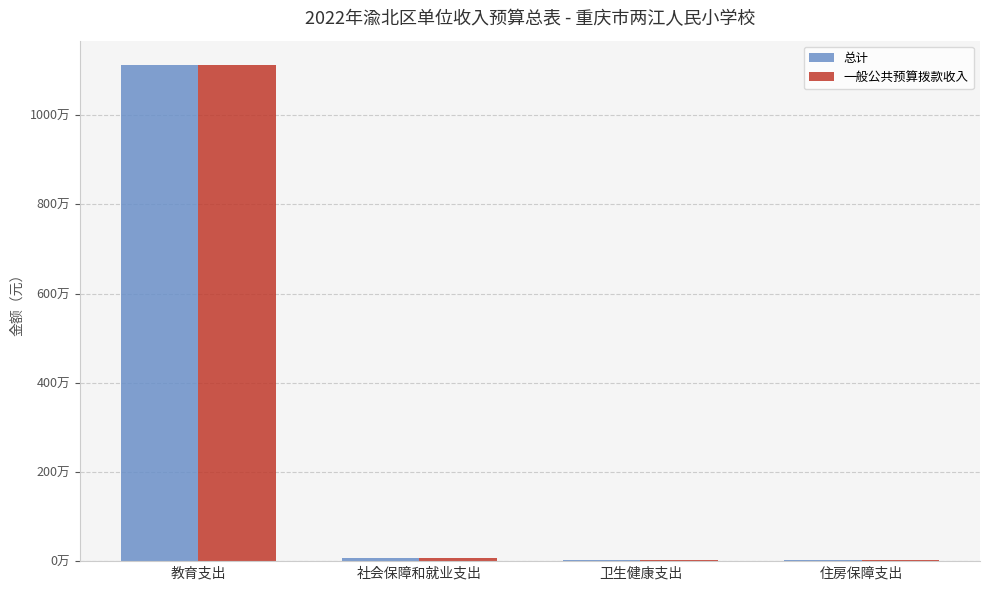

What are all the series names shown in the legend?

总计, 一般公共预算拨款收入